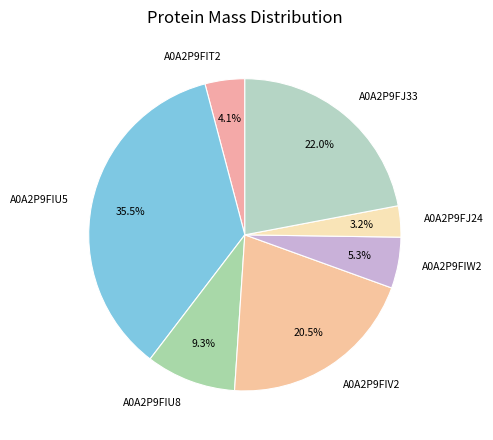

Is there a majority slice in this chart?

No